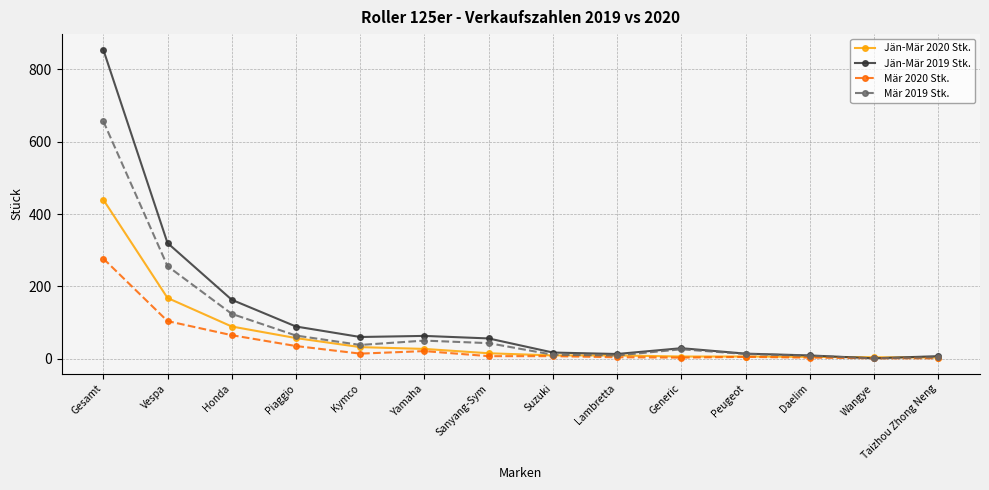

At how many categories does at least one series exceed 247?

2